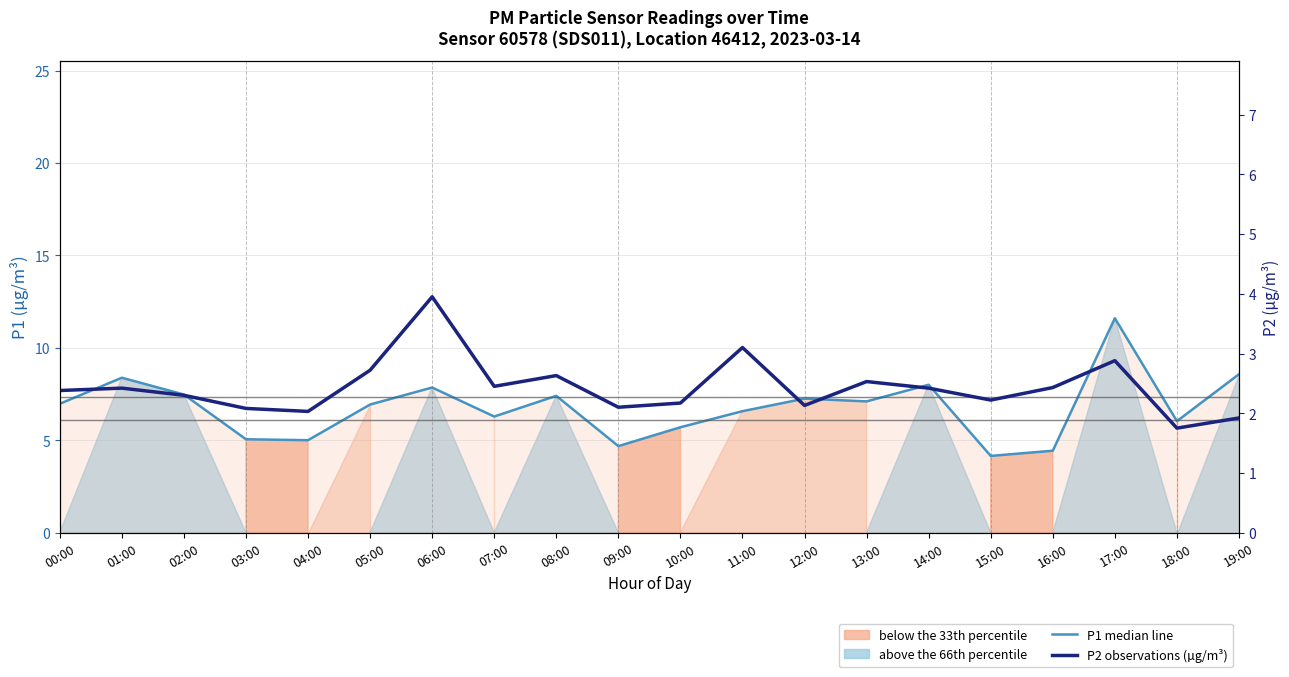

How many values in the P1 median line series are below 6?

6